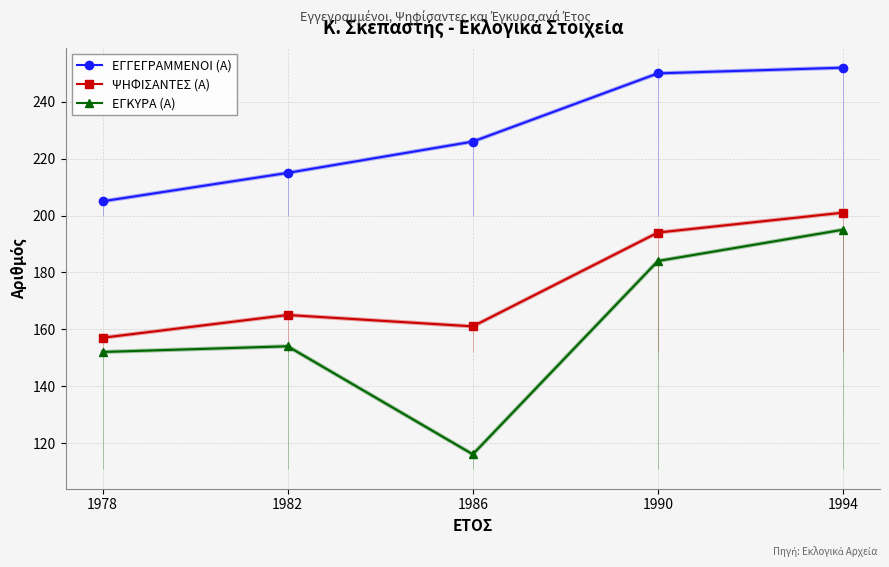

At which label does ΨΗΦΙΣΑΝΤΕΣ (Α) reach its minimum?

1978